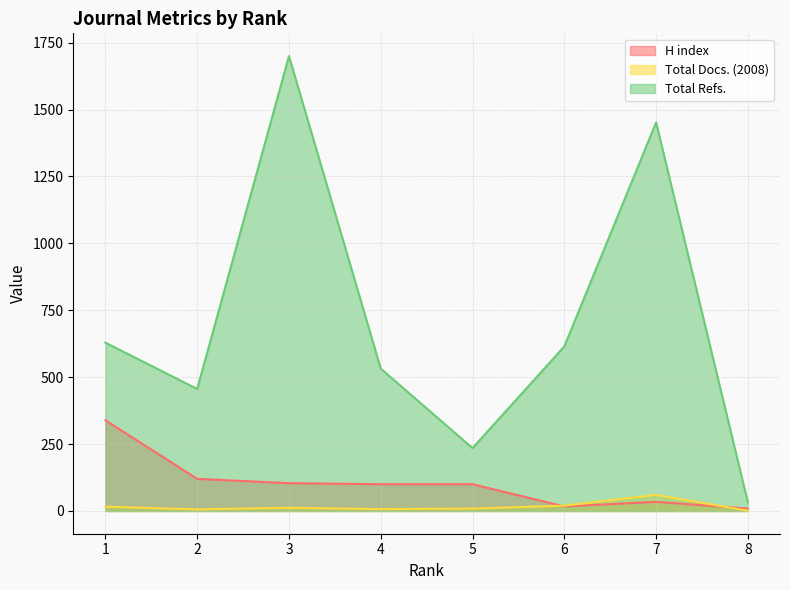

What is the value of the Total Refs. point at the 8th from the left?

32